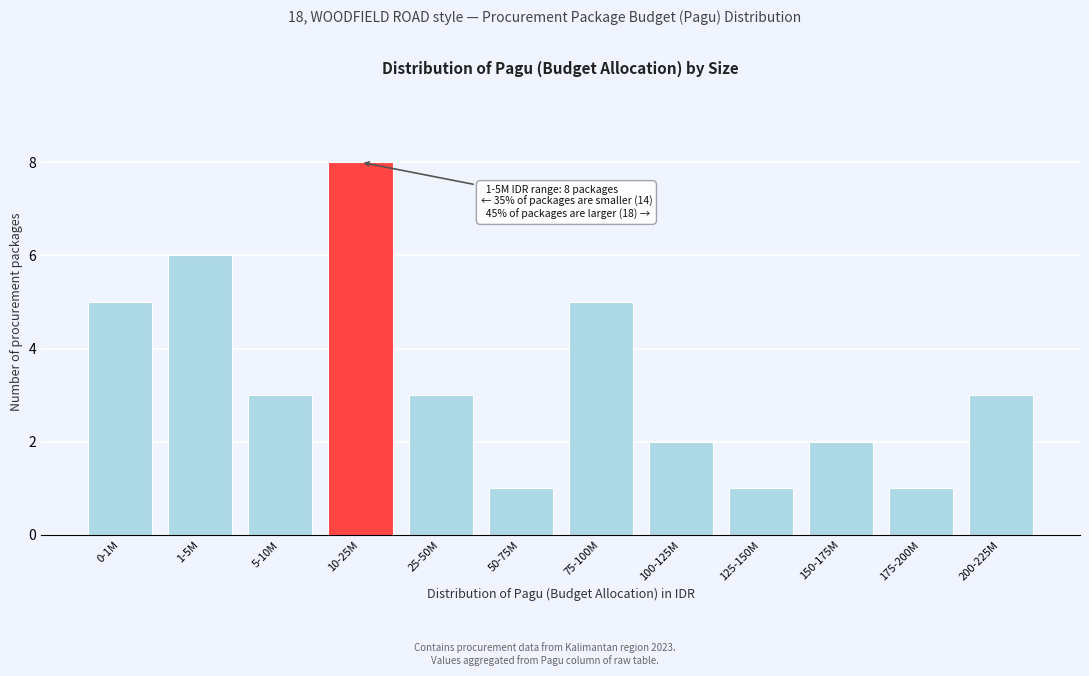

Reading right to left, transcribe all the data shown in this chart.

3	1	2	1	2	5	1	3	8	3	6	5